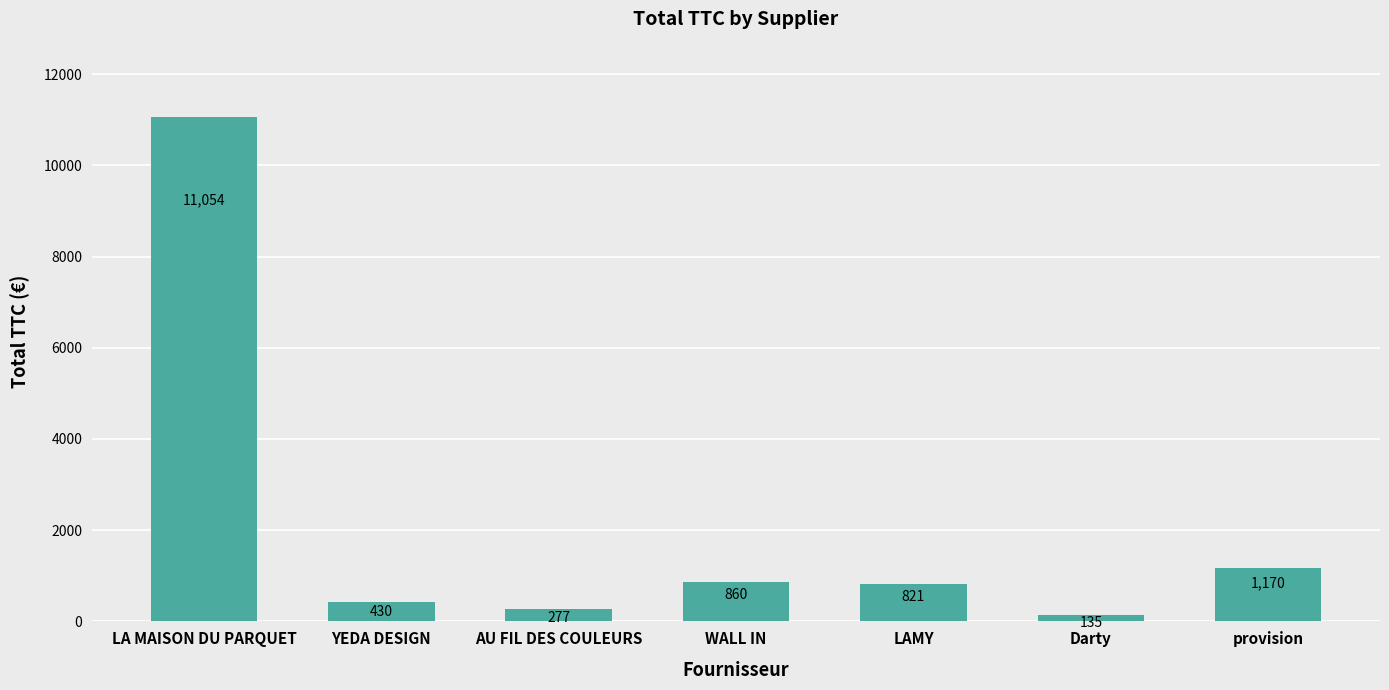

How many values are below 821?

3